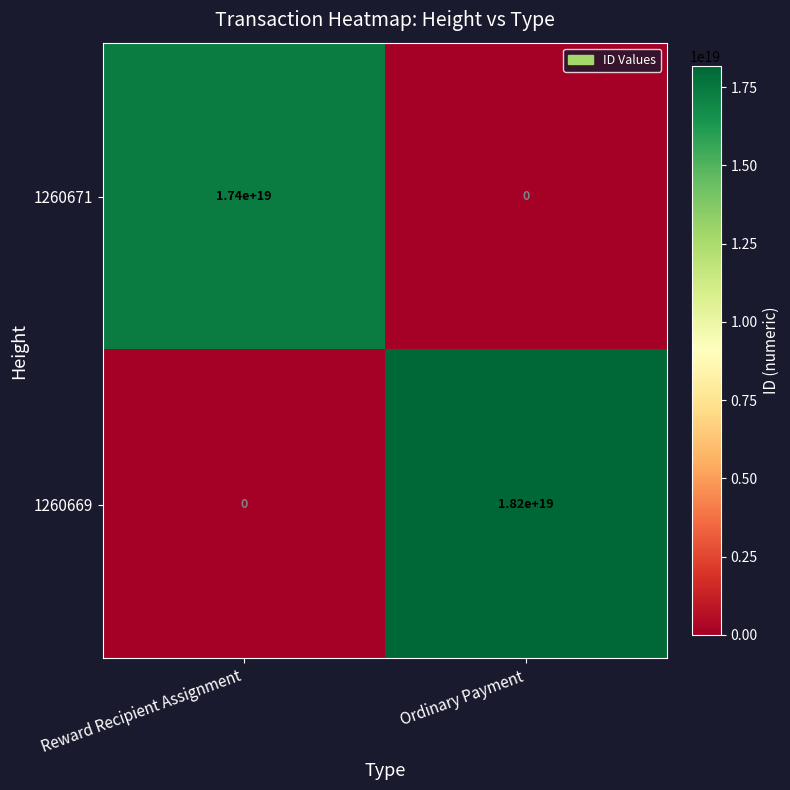

Count the number of categories in the chart.

2